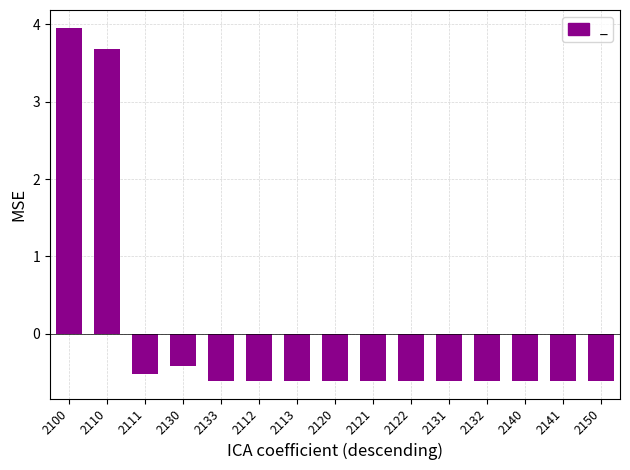

What is the label of the 7th bar from the right?

2121